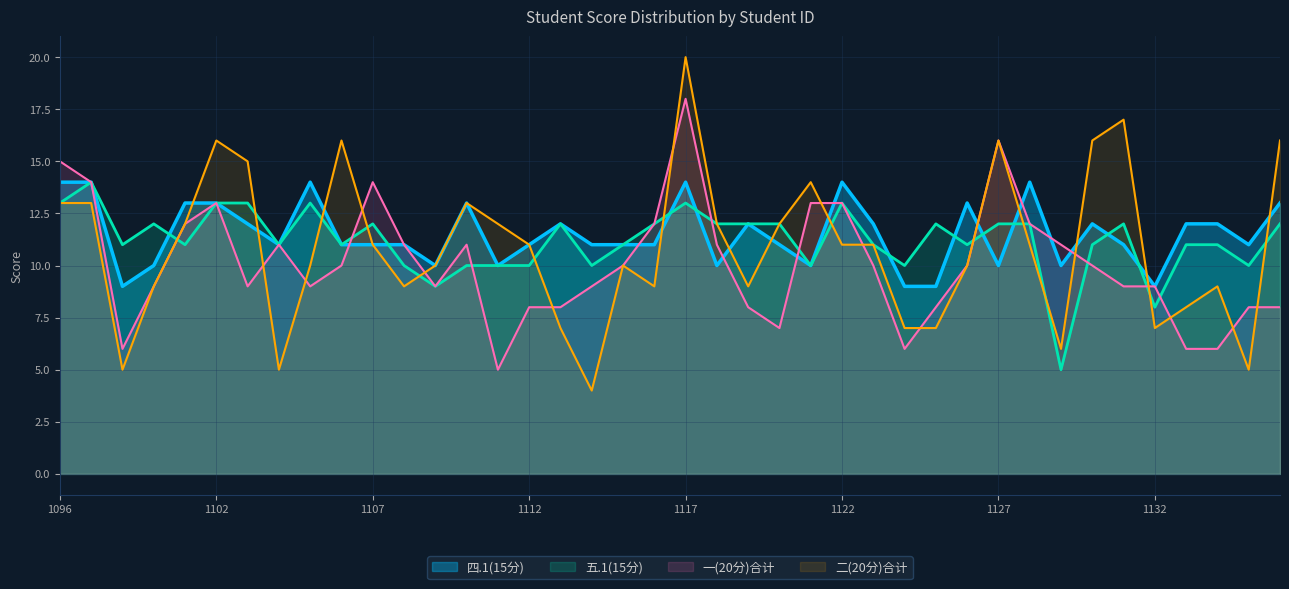

Which series changed the most between 2023071111 and 2023071123?

一(20分)合计